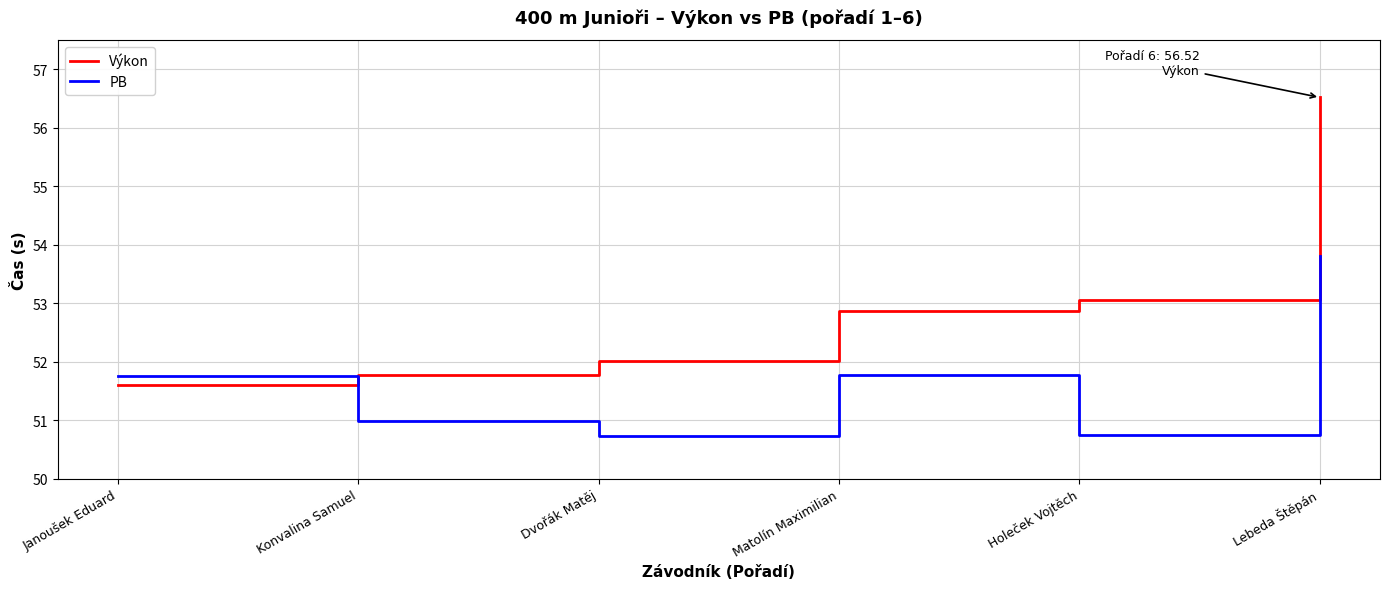

How many series are shown in this chart?

2